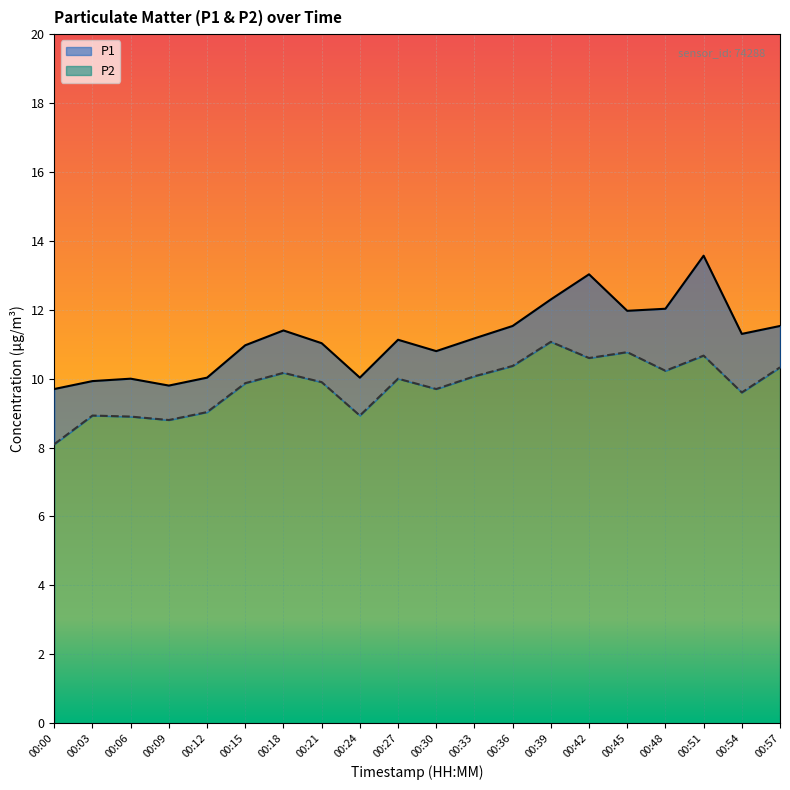

What is the minimum value shown in the chart?

8.1